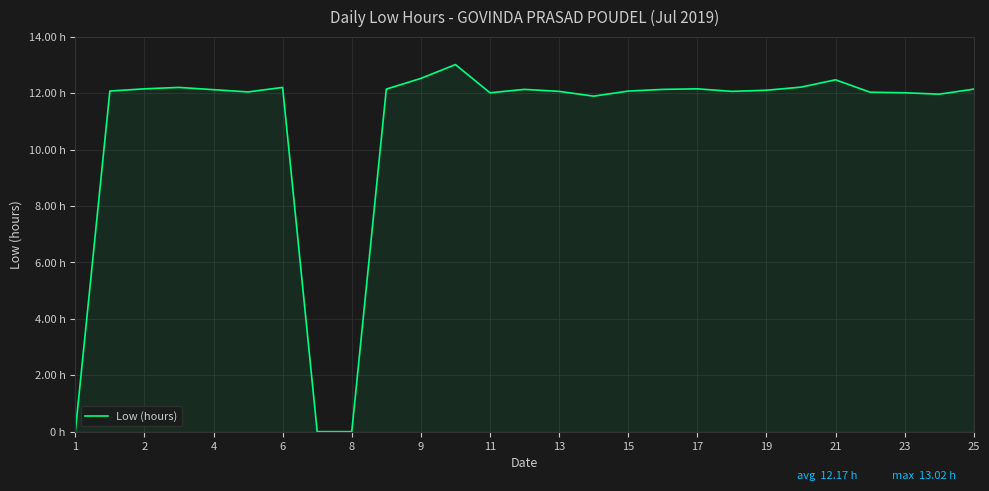

Does the chart display data point markers on the line(s)?

No